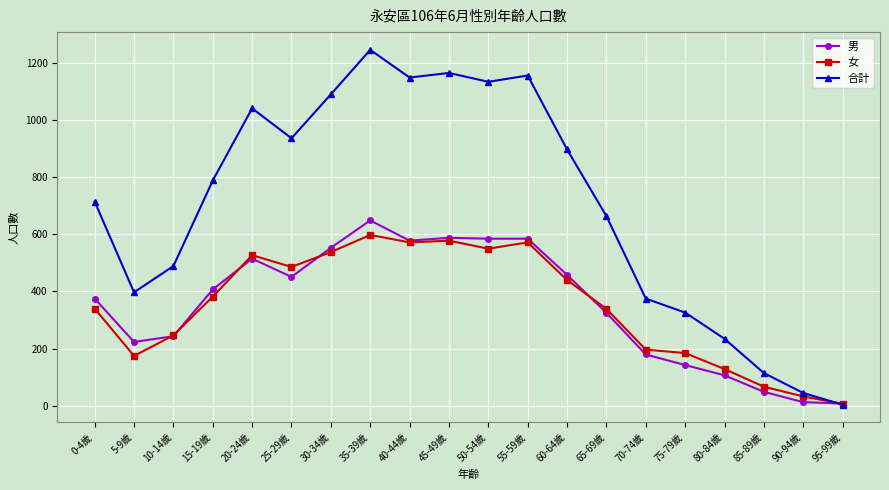

How many data points does each series have?

20